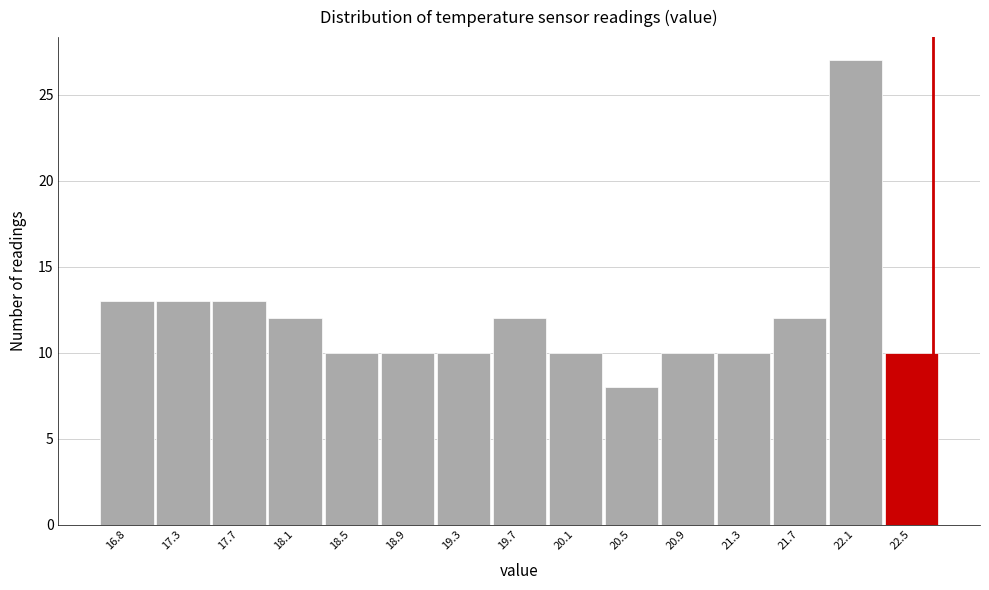

Reading left to right, transcribe all the data shown in this chart.

13	13	13	12	10	10	10	12	10	8	10	10	12	27	10